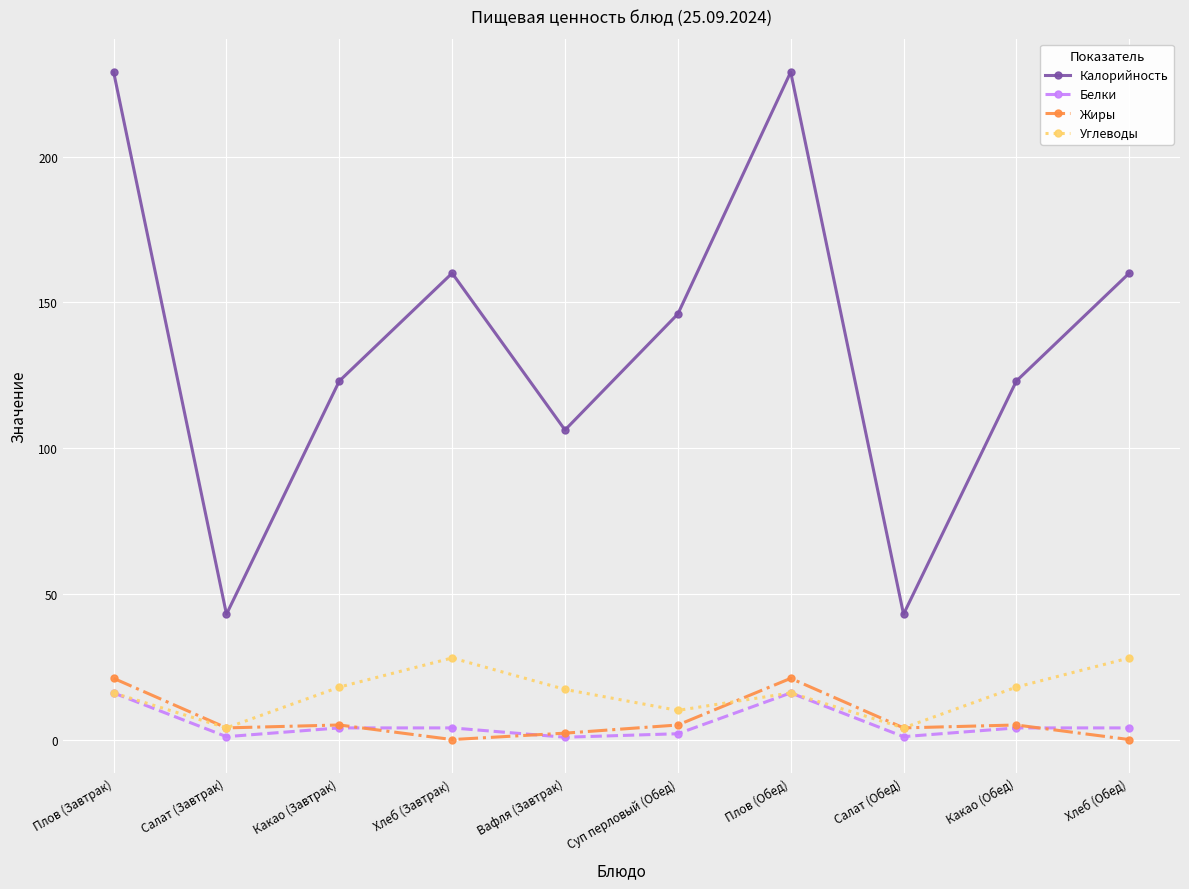

At which label does Калорийность first exceed 146?

Плов (Завтрак)